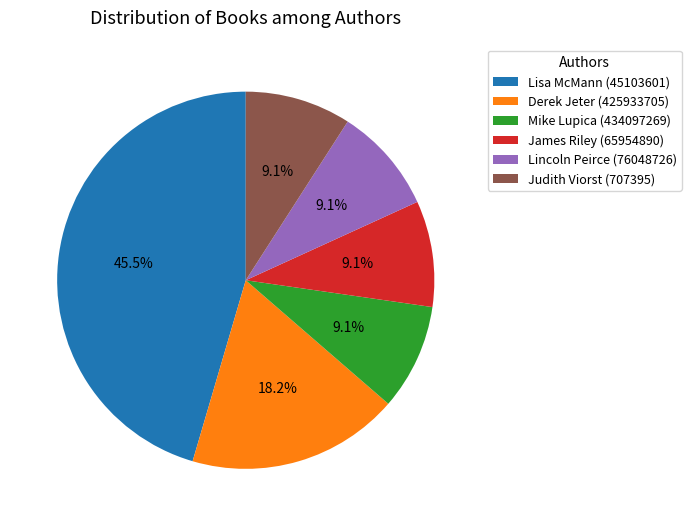

Which category has the biggest portion of the pie?

Lisa McMann (45103601)